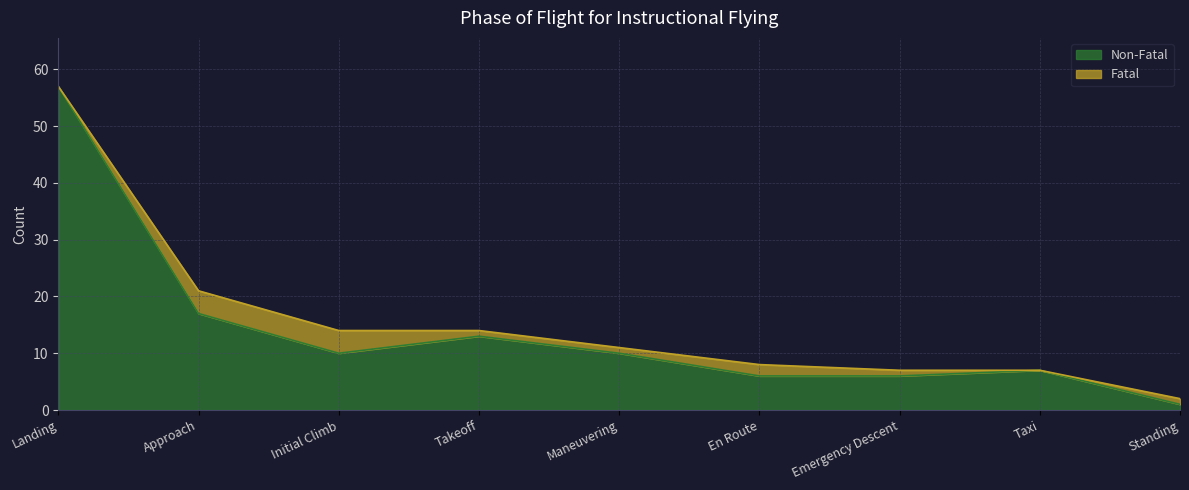

What is the difference between the maximum and second lowest values?

51